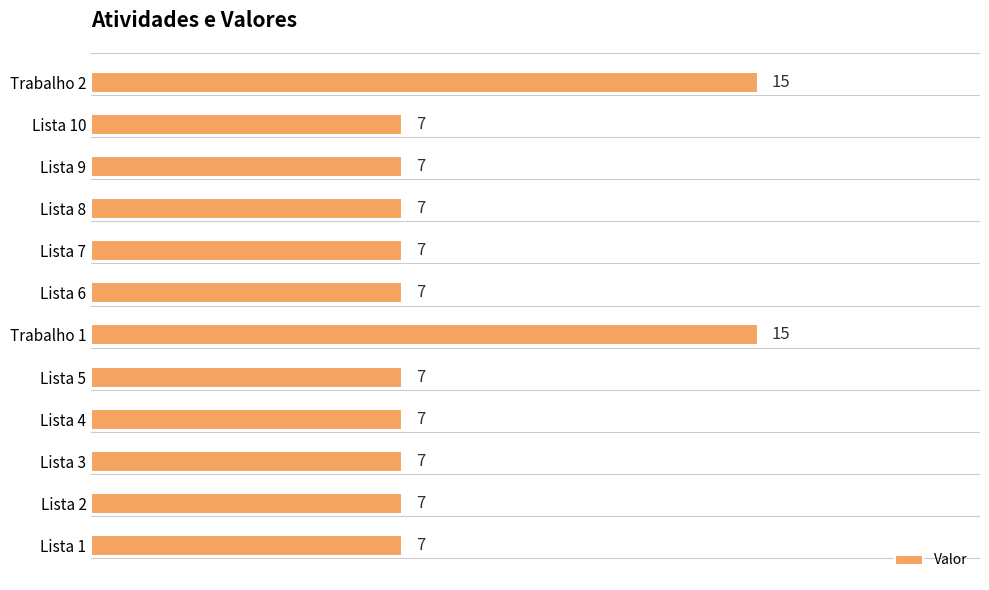

True or false: the data shows 10 at Lista 4.

False